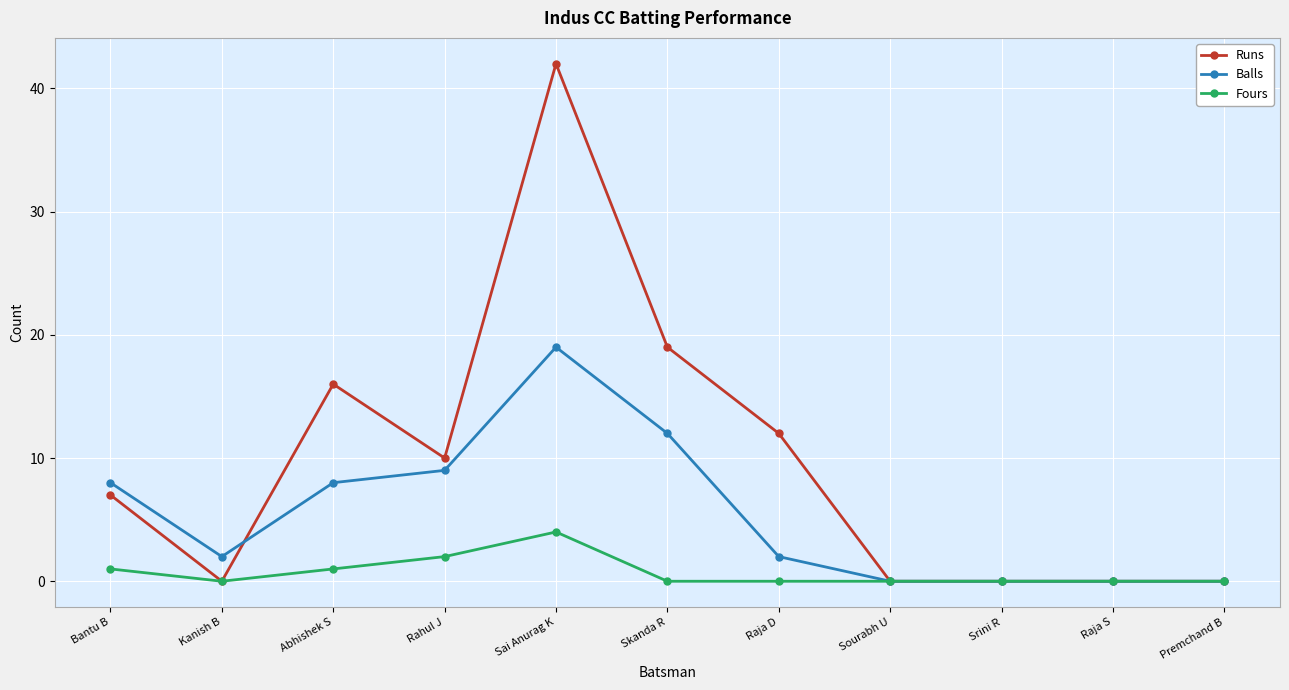

List the series in order of their peak value, lowest first.

Fours, Balls, Runs